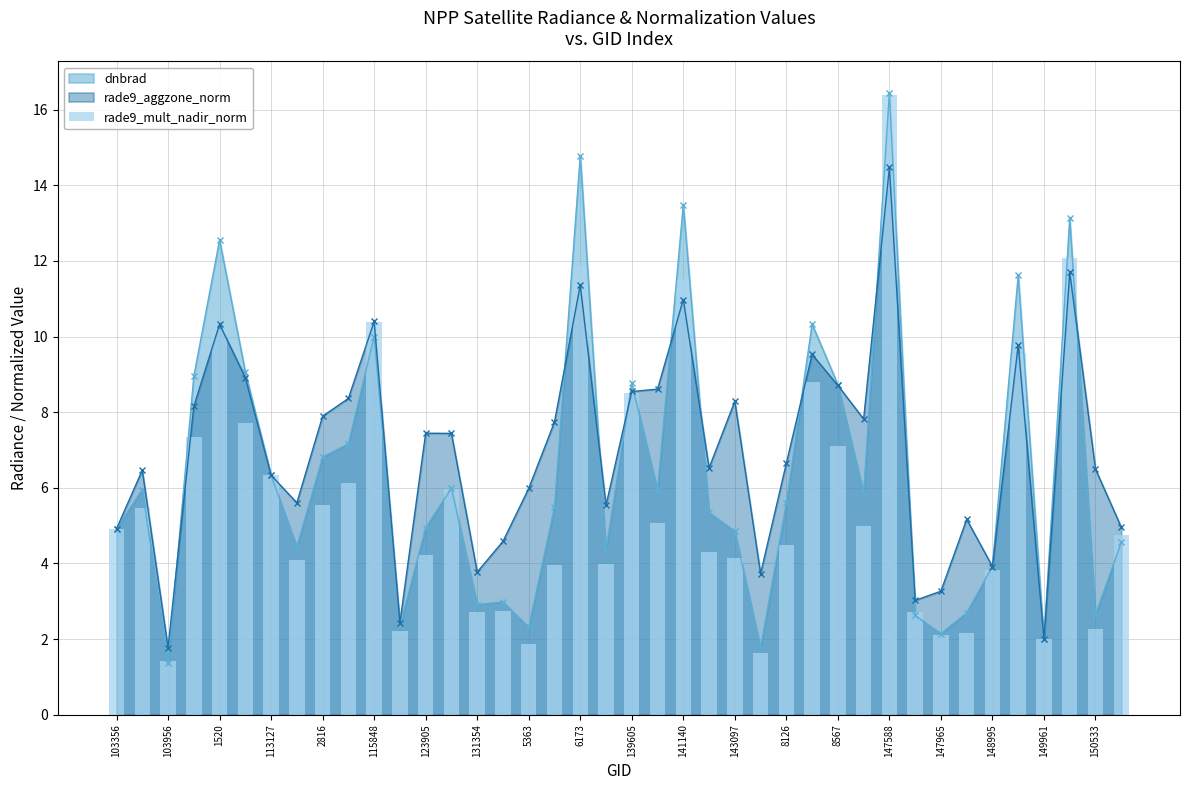

Which category has the highest value in the dnbrad series?

147588